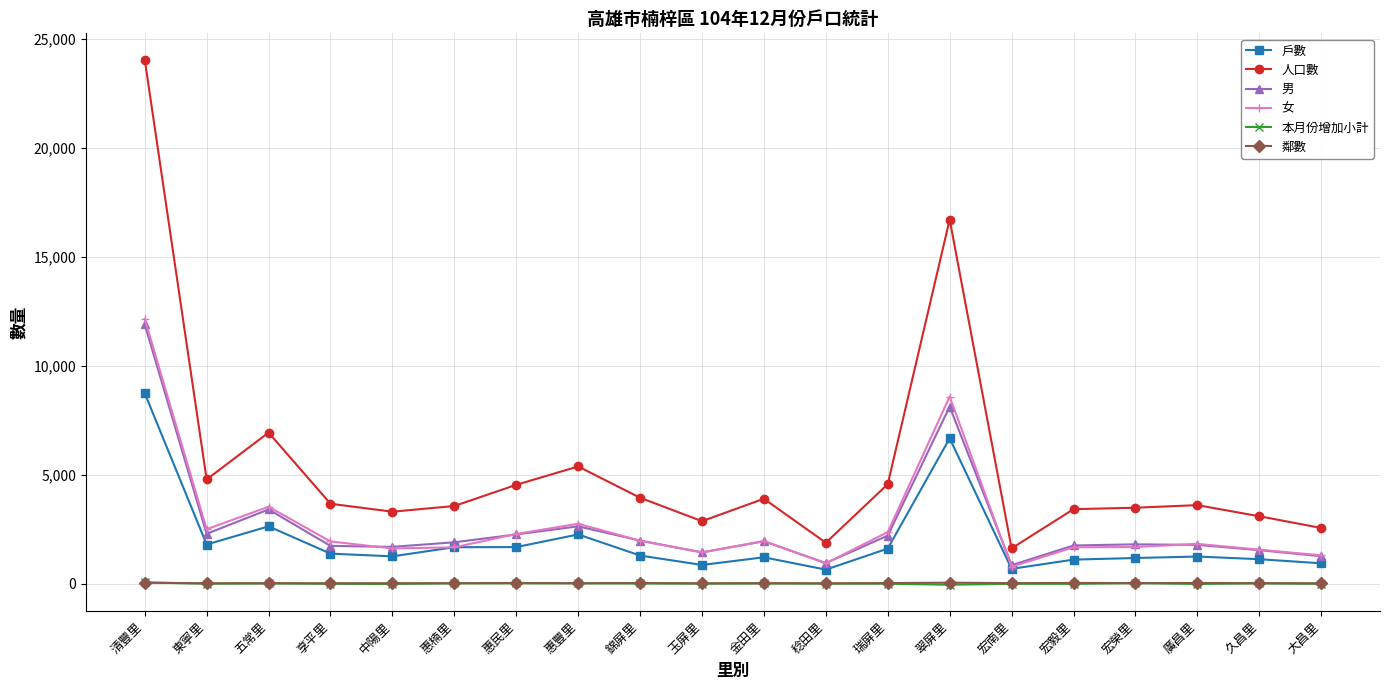

Which series has the widest spread of values?

人口數